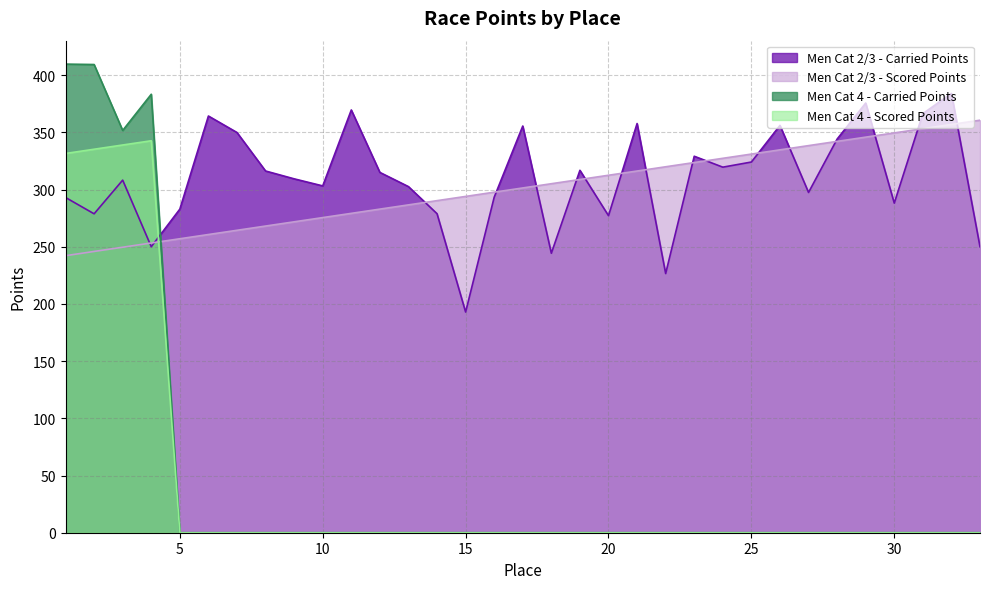

List the series in order of their peak value, highest first.

Men Cat 4 - Carried Points, Men Cat 2/3 - Carried Points, Men Cat 2/3 - Scored Points, Men Cat 4 - Scored Points